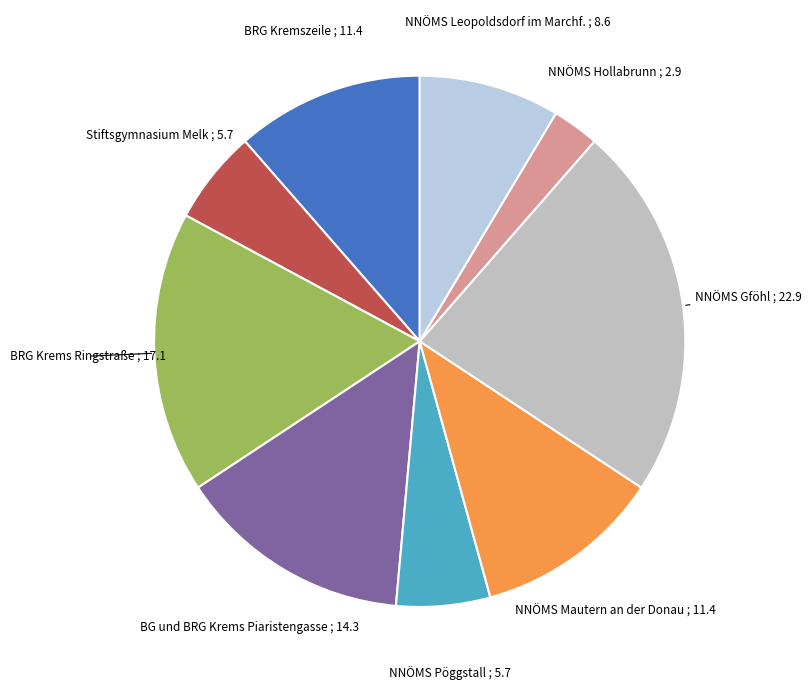

How many slices are in this pie chart?

9